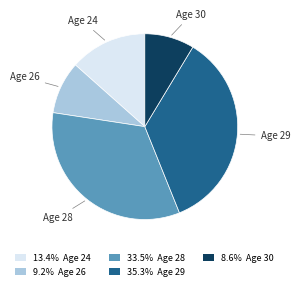

Is there any slice that represents more than half of the pie?

No